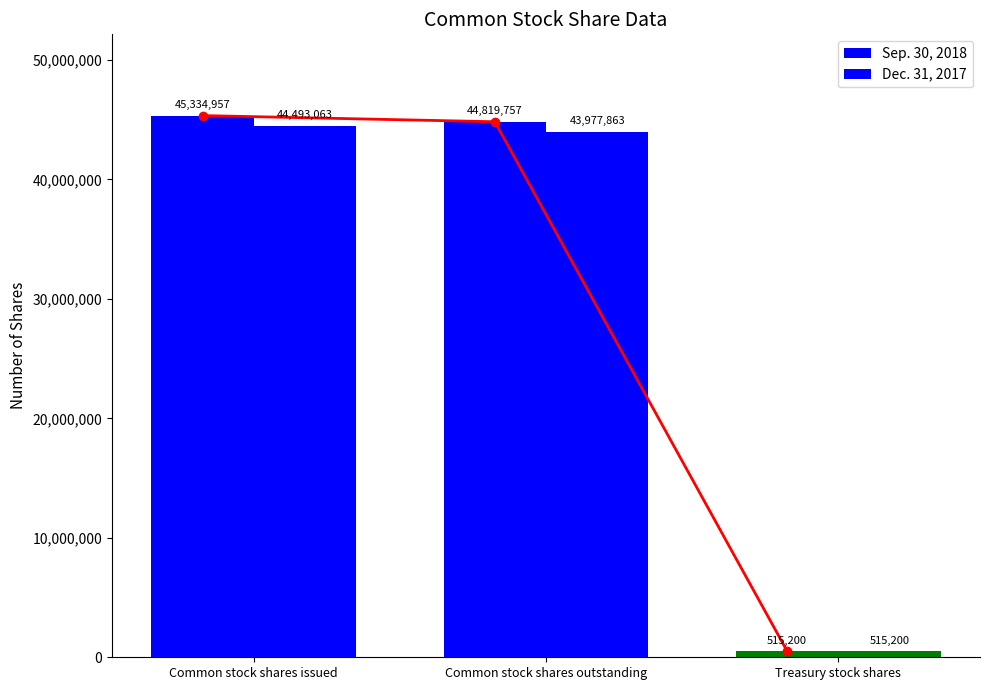

Does the chart contain any negative values?

No